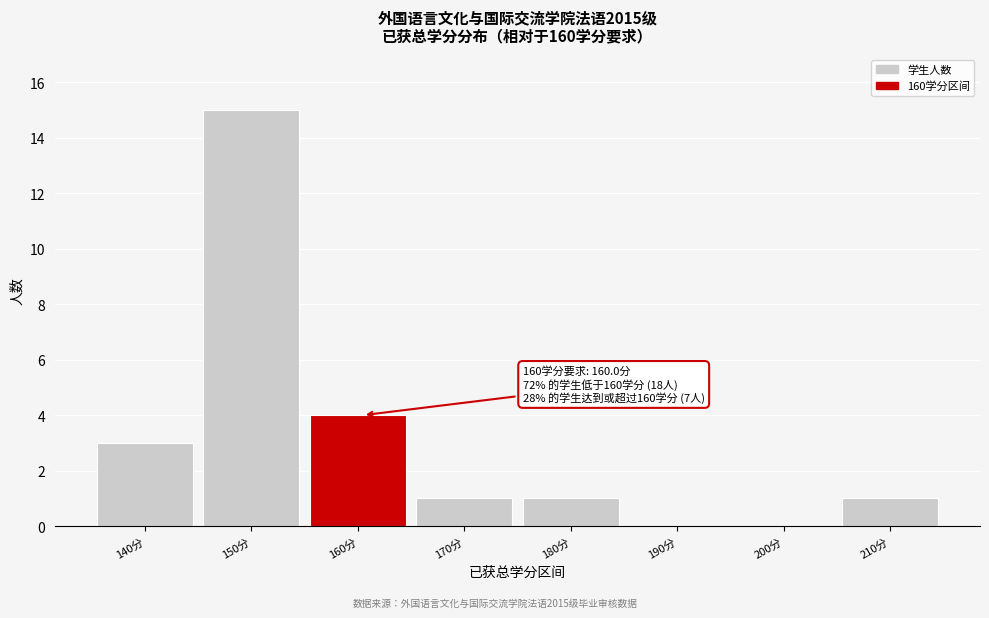

Reading left to right, list all the values displayed in this chart.

140分=3	150分=15	160分=4	170分=1	180分=1	190分=0	200分=0	210分=1